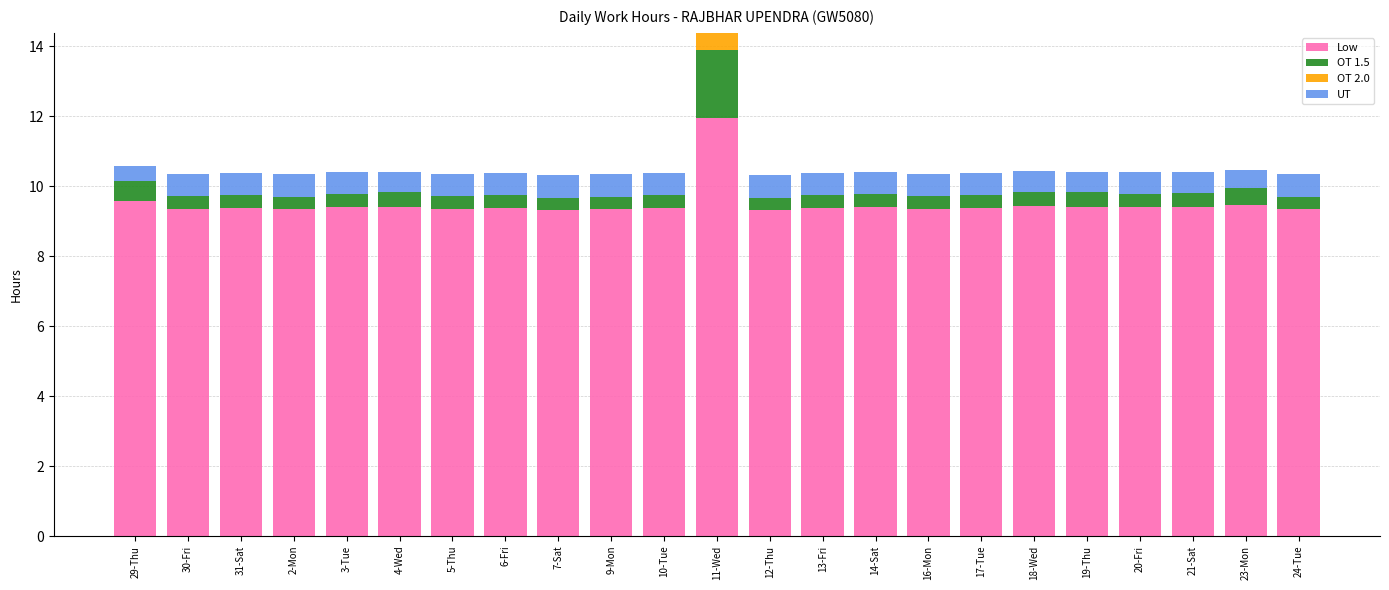

At which label does Low reach its peak?

11-Wed